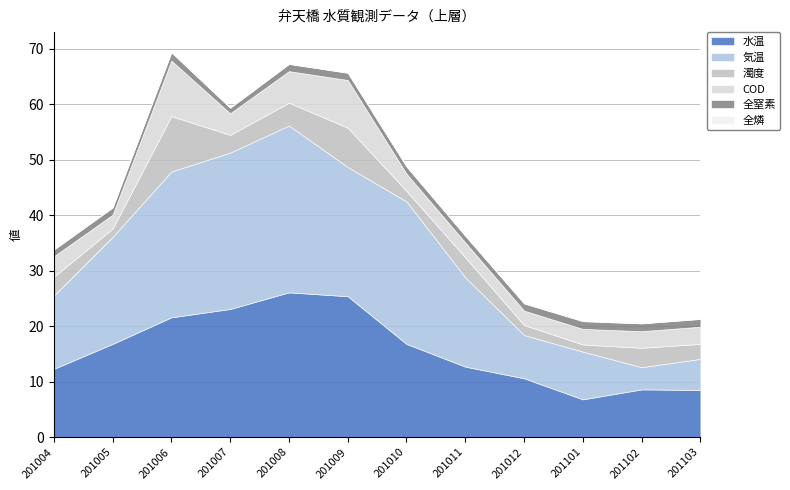

Read the COD value at 20101013.

3.1